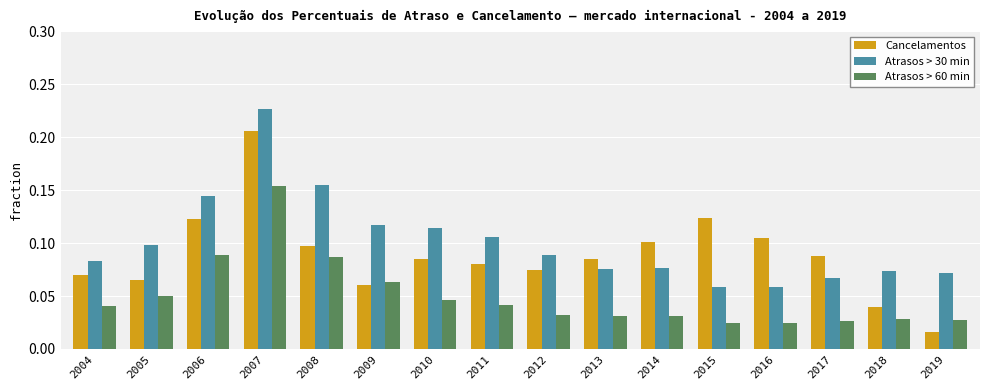

The value of Cancelamentos at 2015 is 0.0. True or false?

False